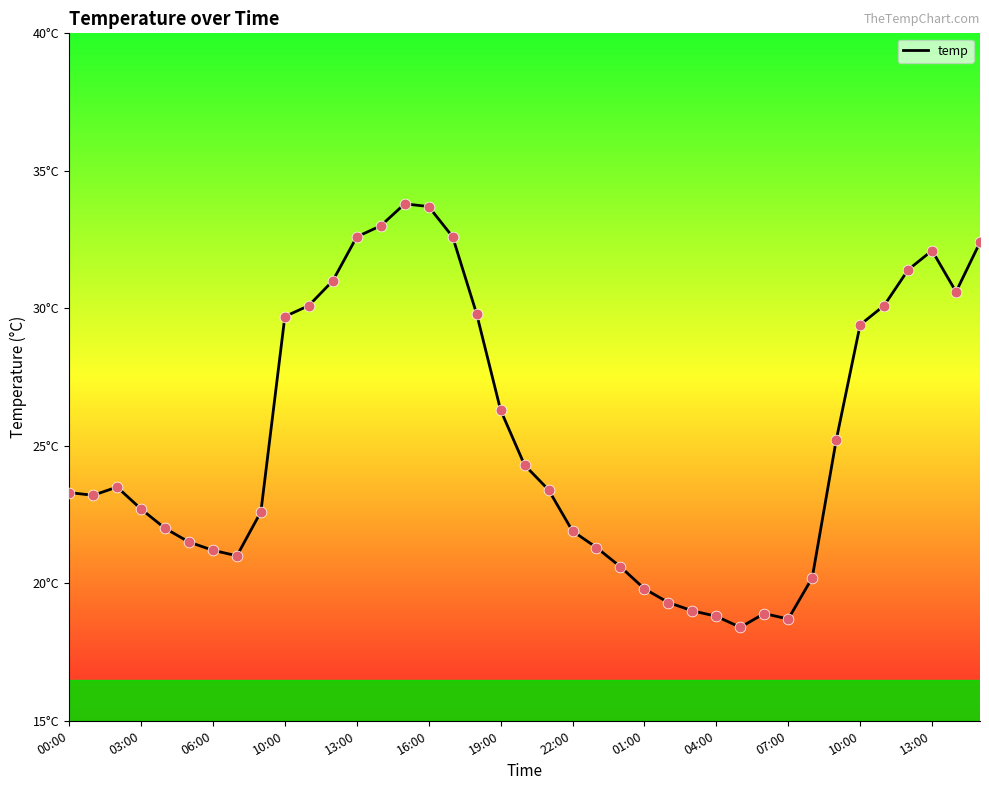

Does the chart have visible grid lines?

No